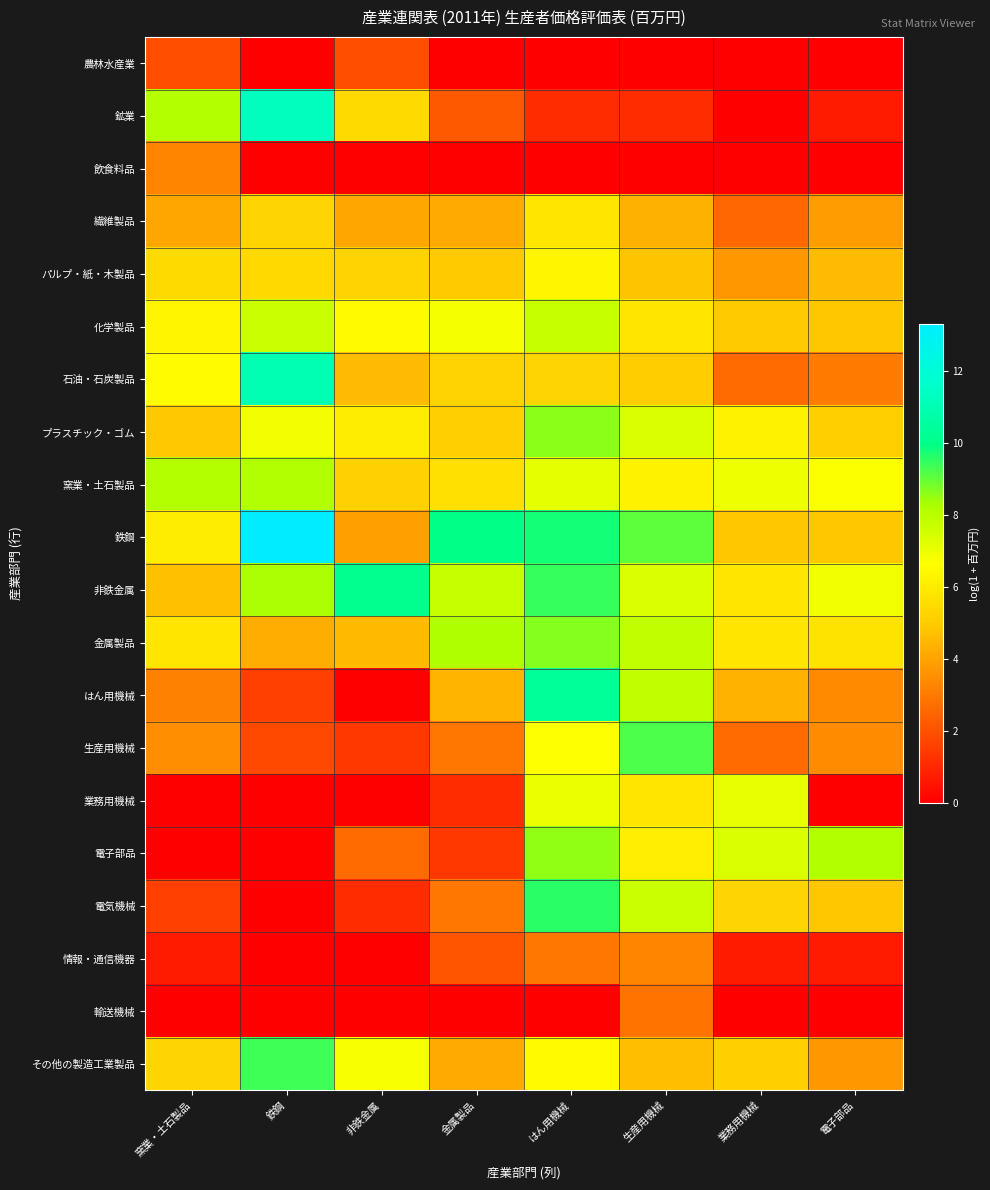

What is the total value across all series at 生産用機械?

106.6